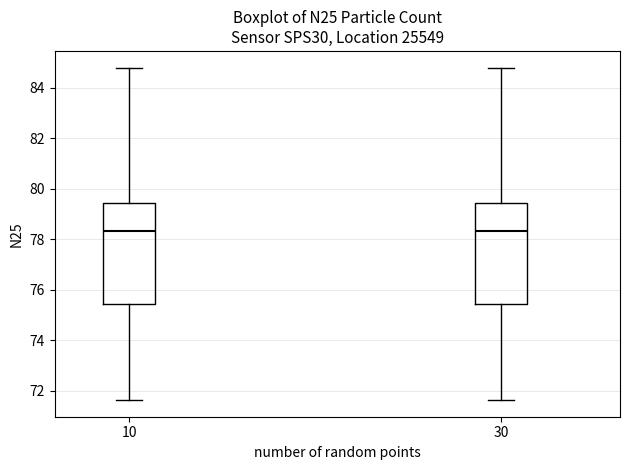

Reading left to right, read every box against the y-axis: the position of its median line, the range the box covers, and the ends of its whiskers. The values are not printed on the chart, so give them approximately, as read against the axis.

10: median 78.4, box 75.4 to 79.4, whiskers 71.6 to 84.8
30: median 78.4, box 75.4 to 79.4, whiskers 71.6 to 84.8